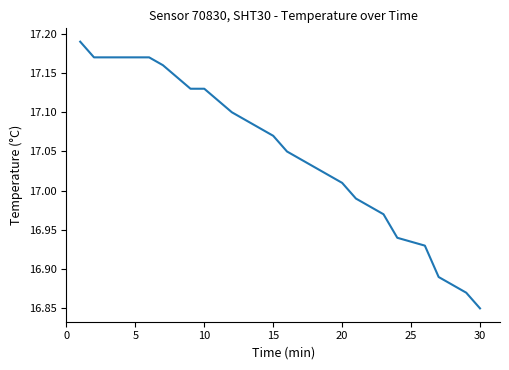

What is the difference between the maximum and minimum values?

0.3